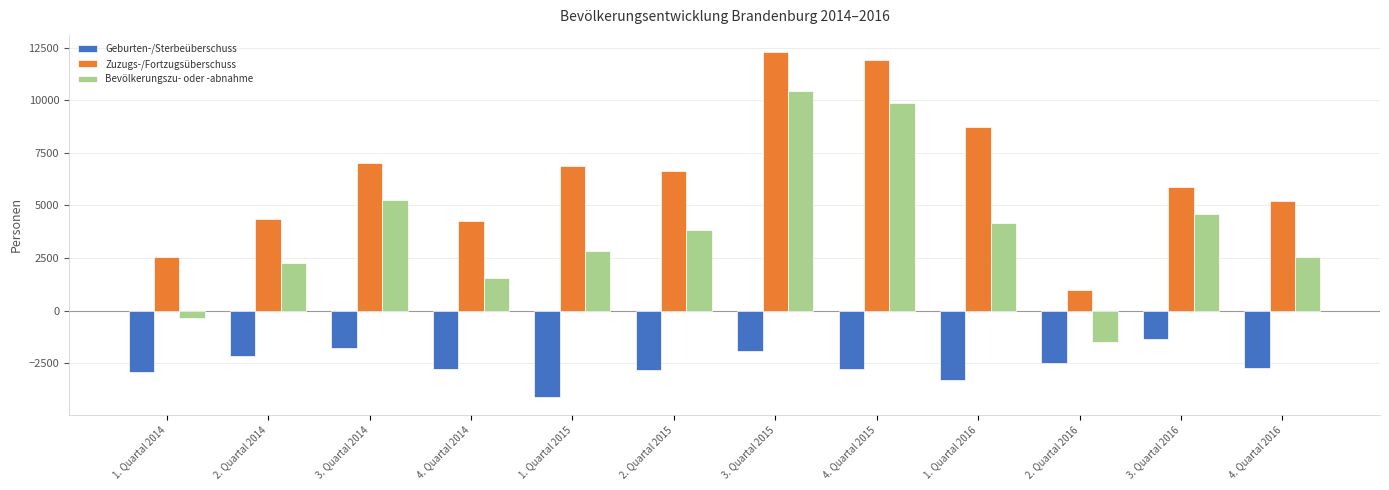

Which series has the largest range (max minus min)?

Bevölkerungszu- oder -abnahme